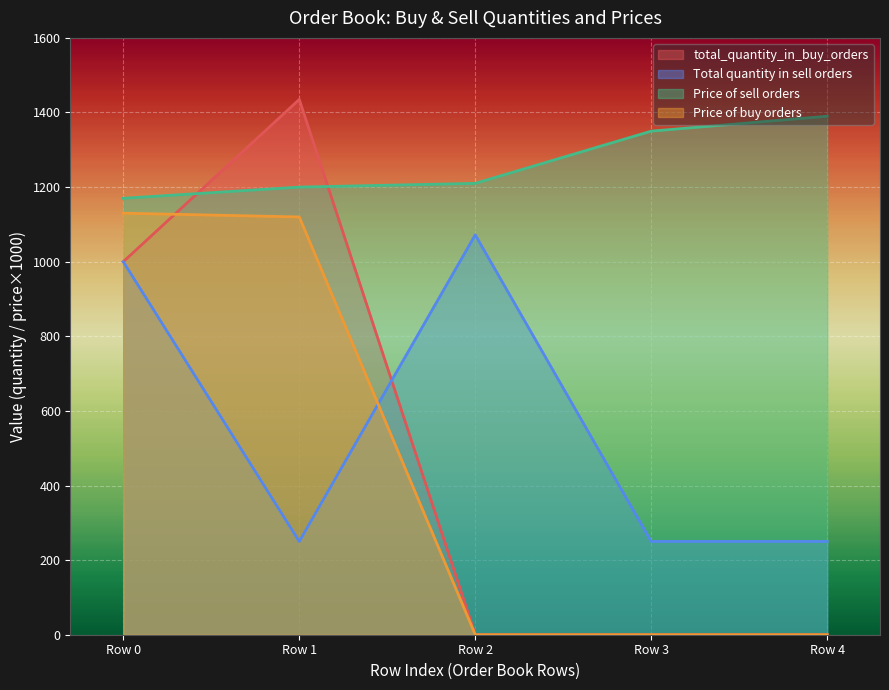

How many interior local peaks does the total_quantity_in_buy_orders series have?

1